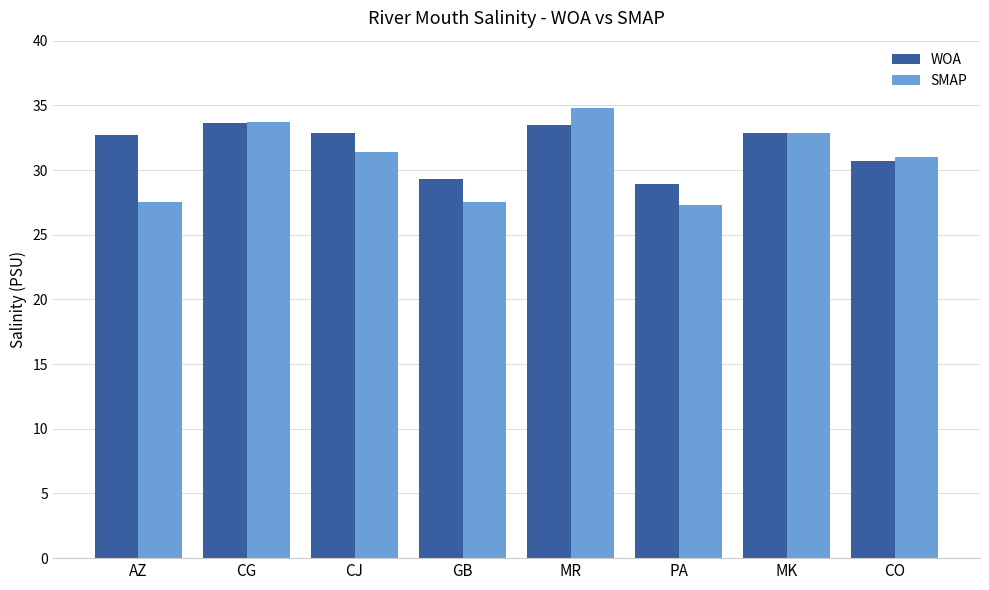

The value of SMAP at GB is 15.5. True or false?

False